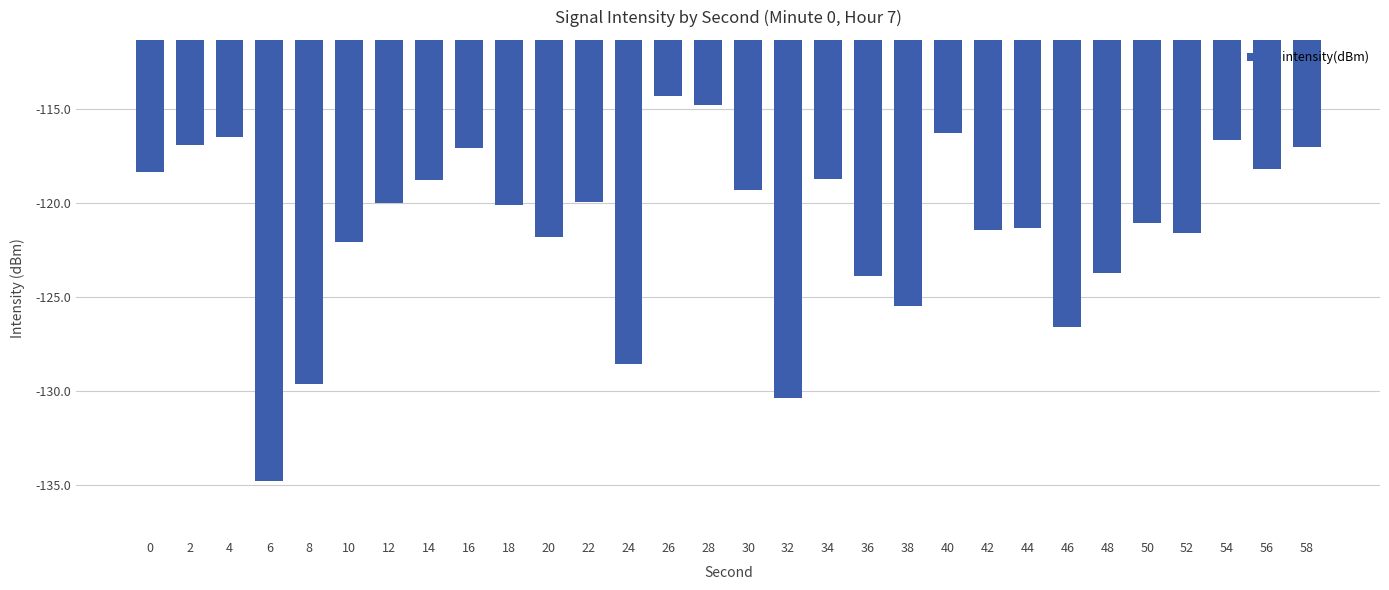

True or false: the data shows -204.2 at 12.

False